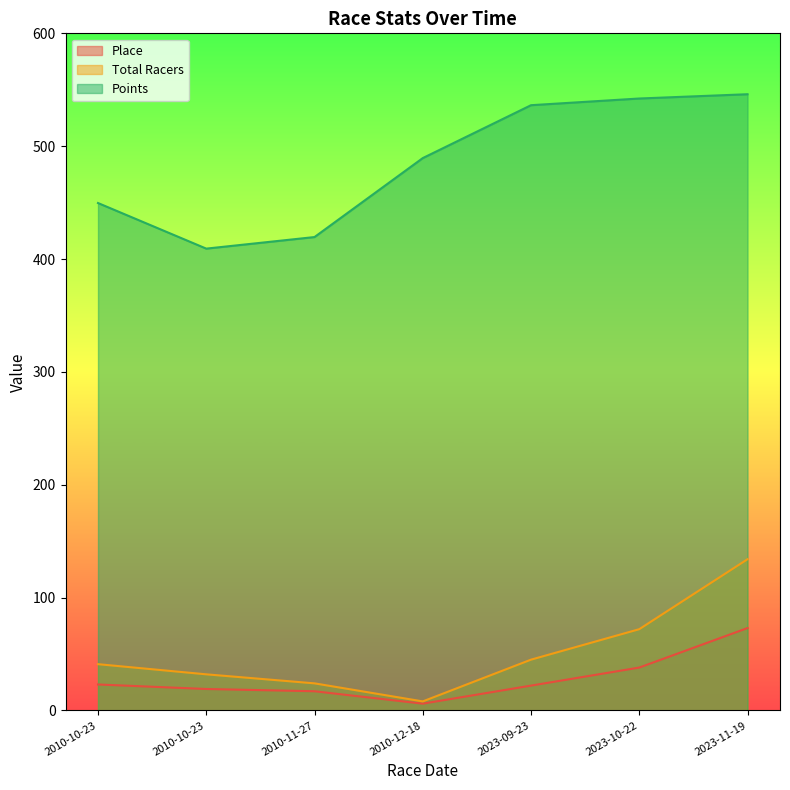

Where is the first local minimum for Total Racers?

2010-12-18